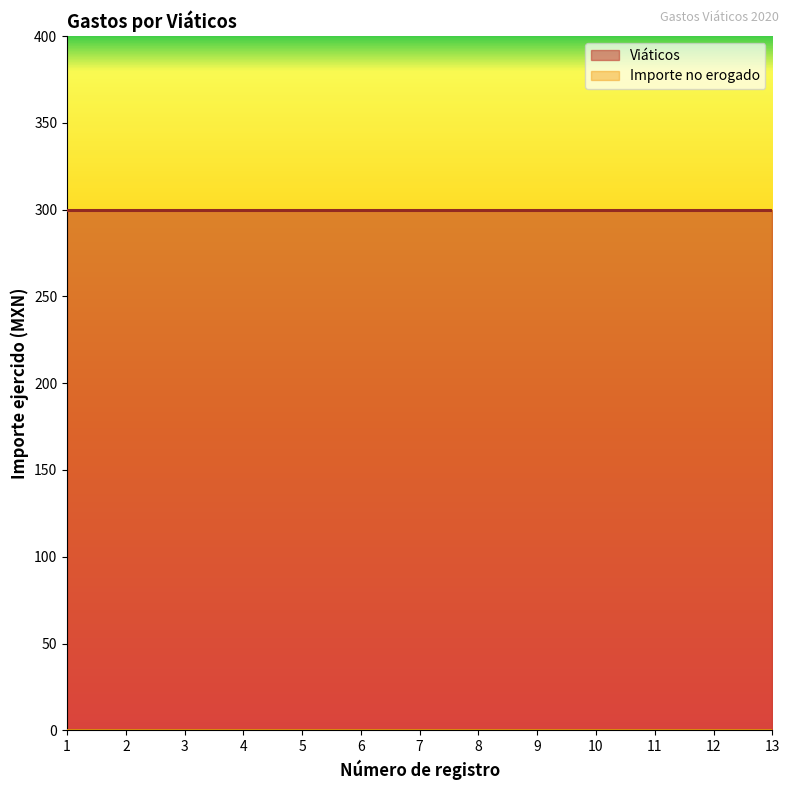

Reading left to right, list all the values displayed in this chart.

Viáticos: 1=300	2=300	3=300	4=300	5=300	6=300	7=300	8=300	9=300	10=300	11=300	12=300	13=300
Importe no erogado: 1=0	2=0	3=0	4=0	5=0	6=0	7=0	8=0	9=0	10=0	11=0	12=0	13=0